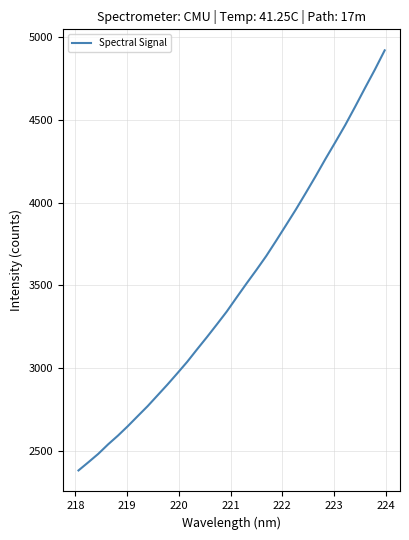

What is the maximum value shown in the chart?

4920.8